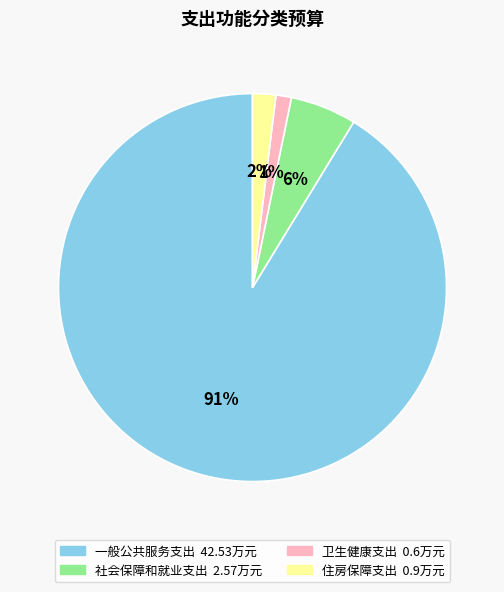

To the nearest percent, what percentage of the pie is 卫生健康支出?

1%